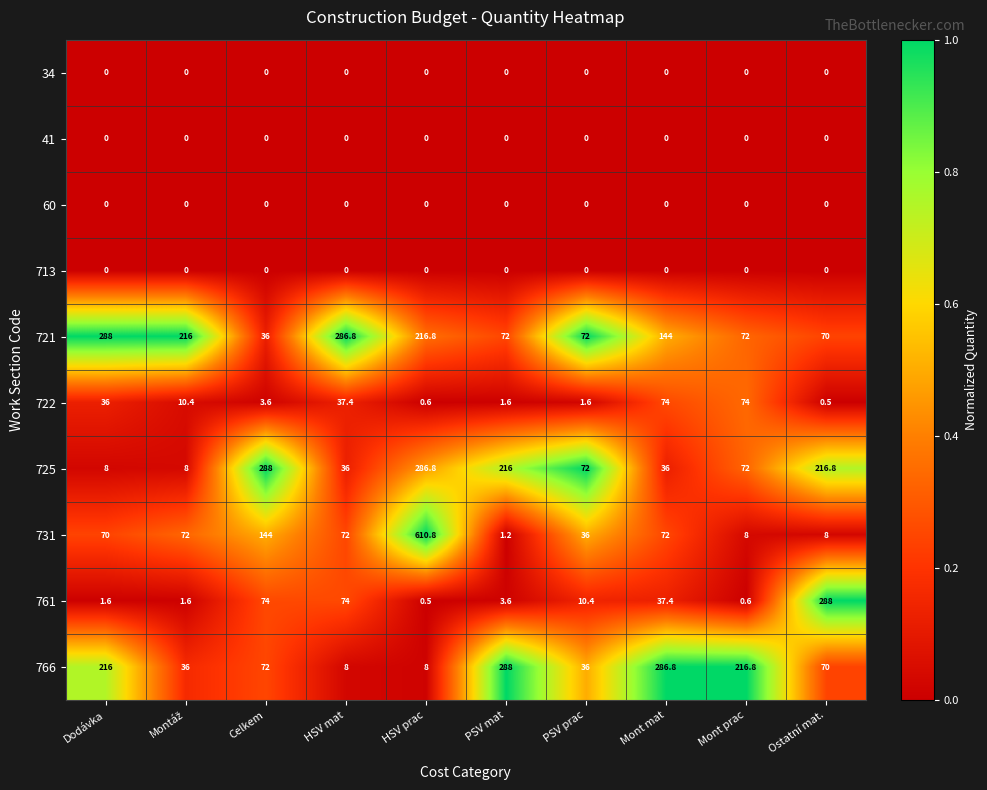

What is the total value across all series at PSV mat?

582.4